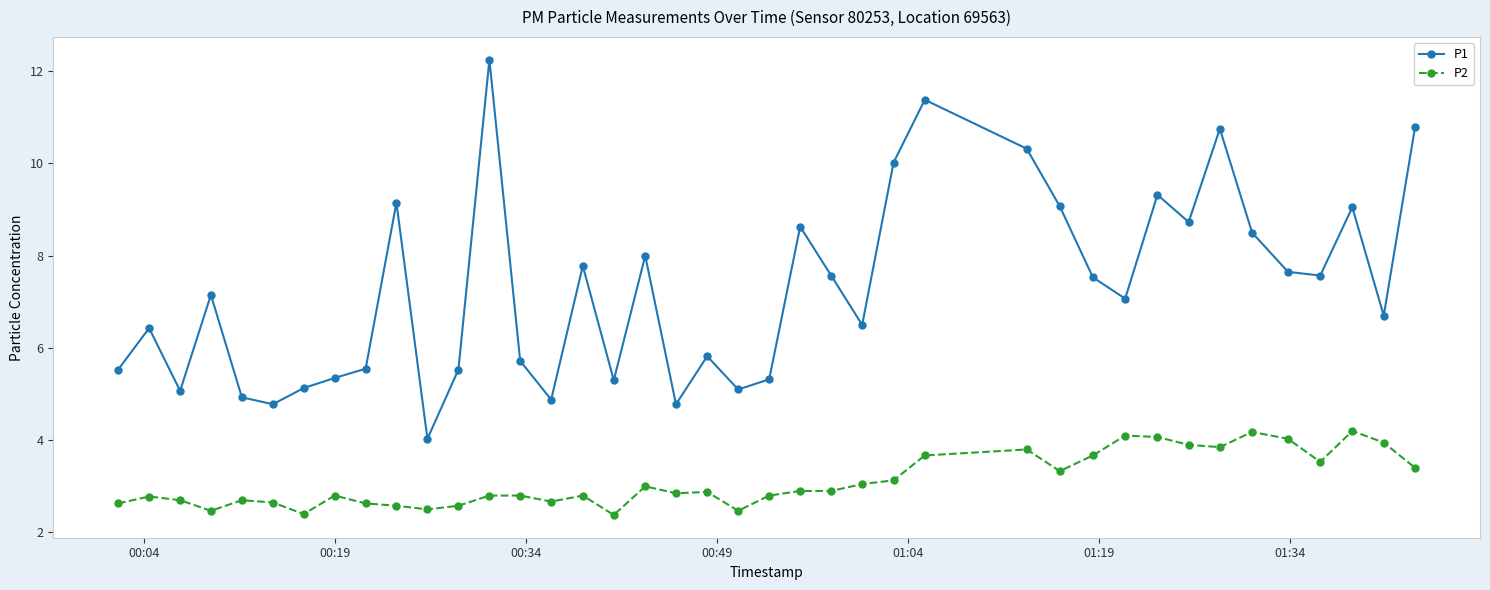

What is the value of the P2 point at the 9th from the left?

2.6